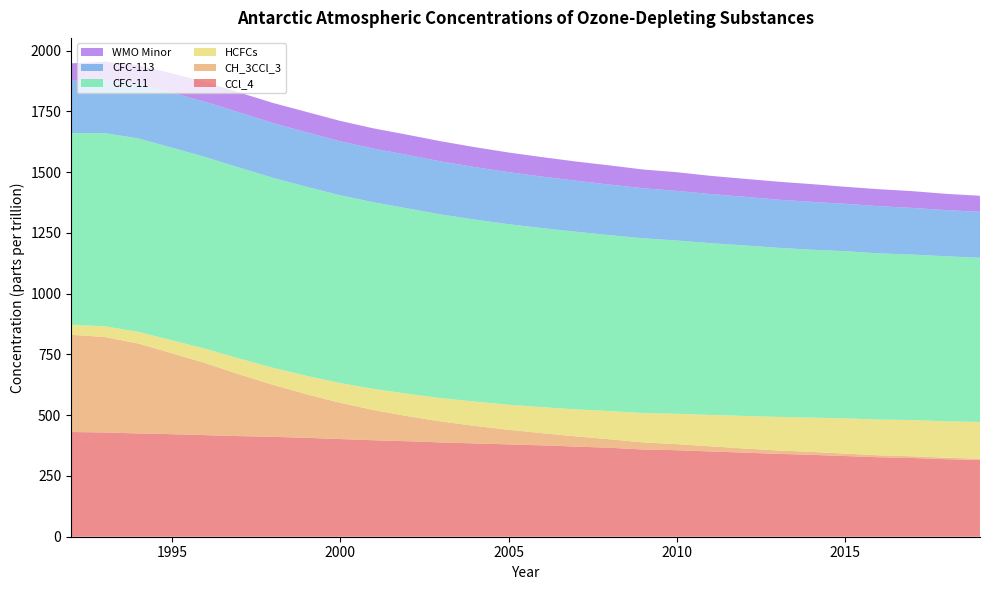

Reading left to right, list all the values displayed in this chart.

CCl_4: 431	429	425	422	418	414	411	407	402	397	393	388	384	380	376	371	366	359	356	351	346	341	337	332	327	324	319	316
CH_3CCl_3: 400	393	370	333	296	254	214	179	149	124	103	86	72	60	50	42	35	29	25	21	17	14	12	10	8	7	6	5
HCFCs: 41	44	48	53	59	65	70	76	81	87	92	96	100	103	107	111	116	121	125	129	134	138	141	145	147	149	150	151
CFC-11: 789	795	796	793	789	786	782	778	773	768	763	756	749	743	737	731	724	719	713	707	702	696	691	688	684	681	679	676
CFC-113: 215	219	224	226	227	227	225	224	222	221	220	218	216	214	212	210	208	206	204	202	200	198	197	195	194	192	190	189
WMO Minor: 72	75	77	80	82	82	83	84	84	83	83	83	82	81	80	79	79	77	77	75	74	74	73	70	70	69	67	66